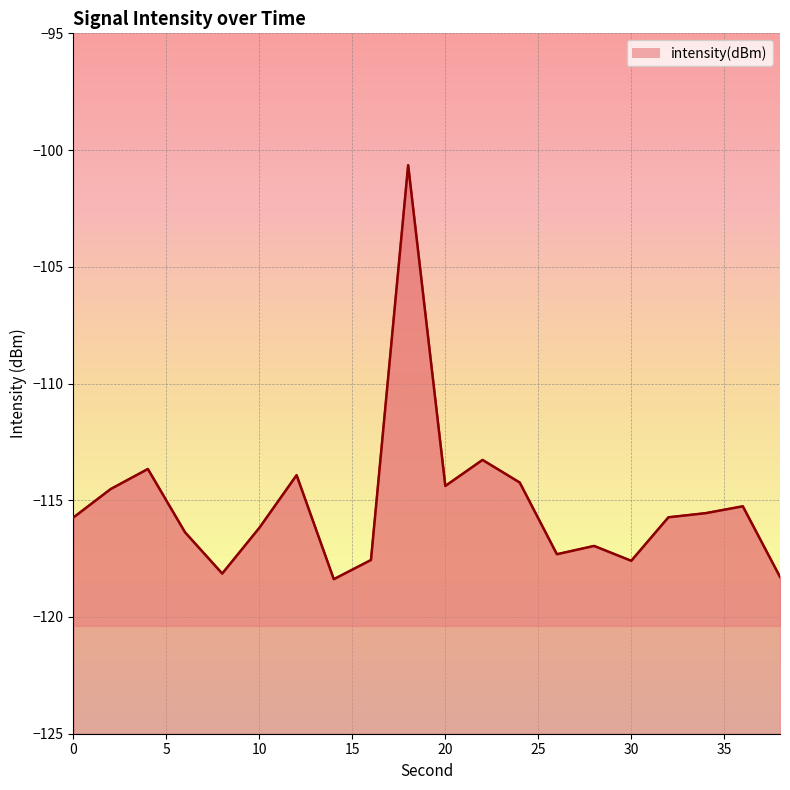

Between 20 and 26, which is larger?

20